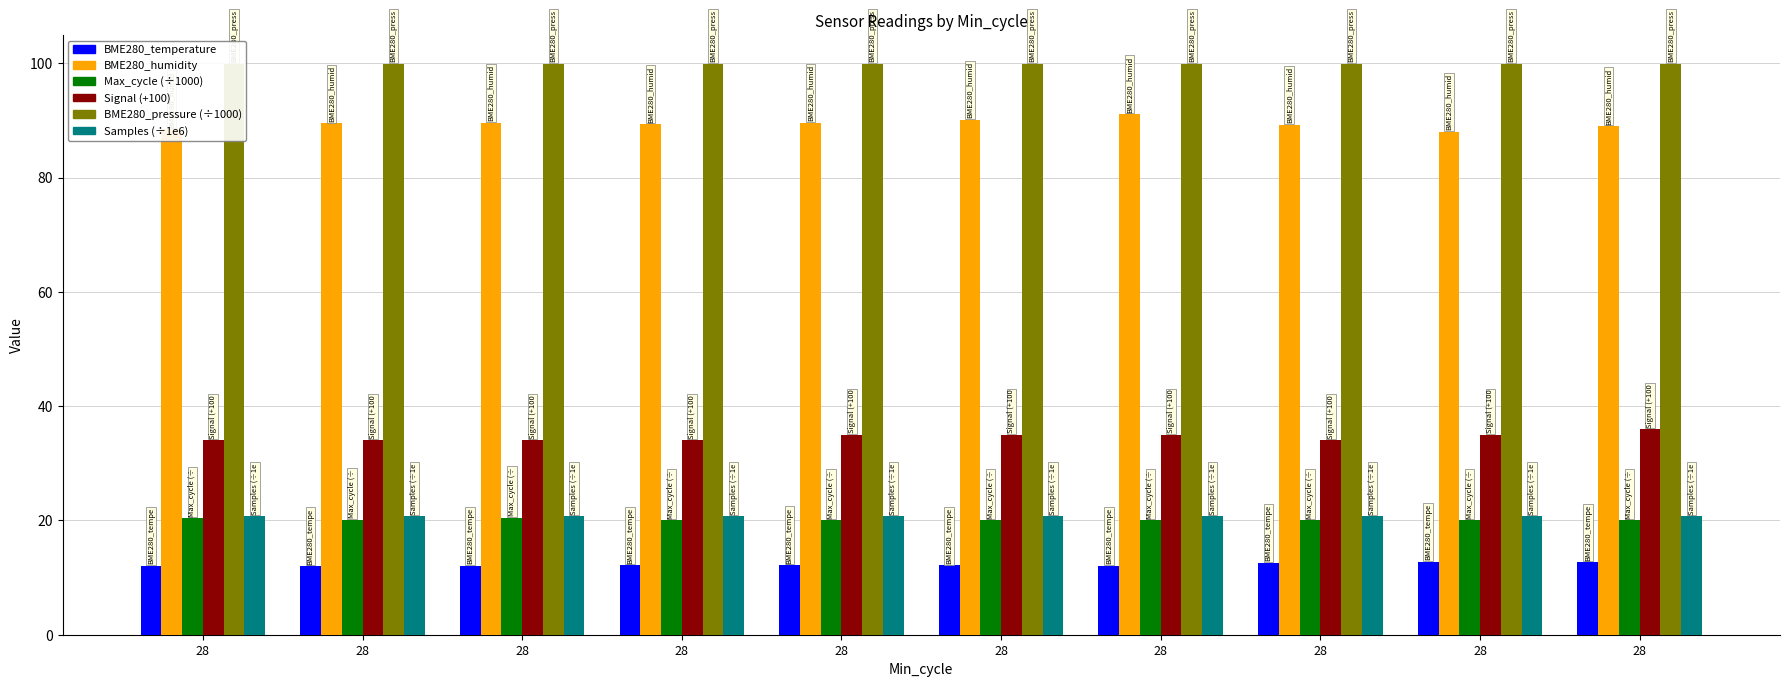

What is the average value of the BME280_temperature series?

12.3